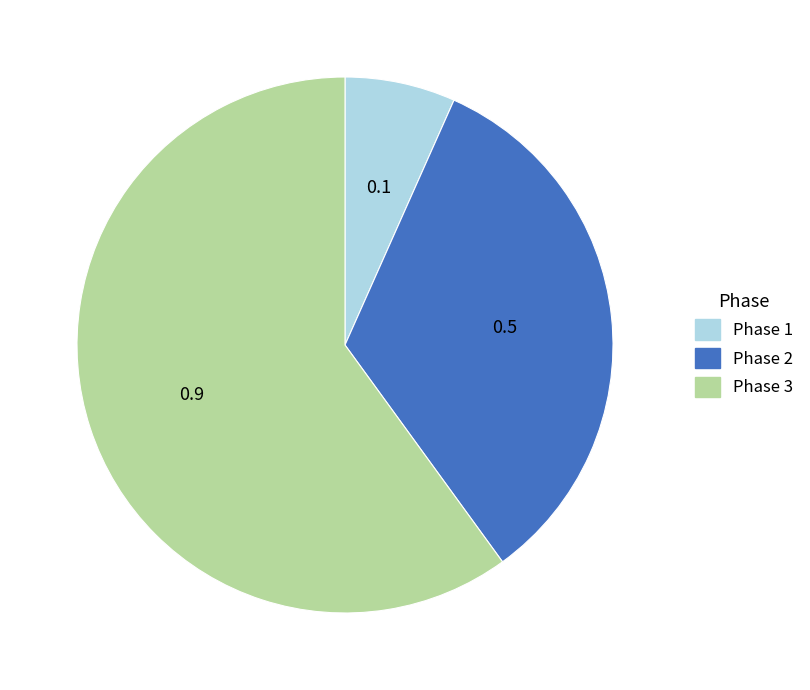

Combined, do Phase 3 and Phase 1 account for over 50%?

Yes